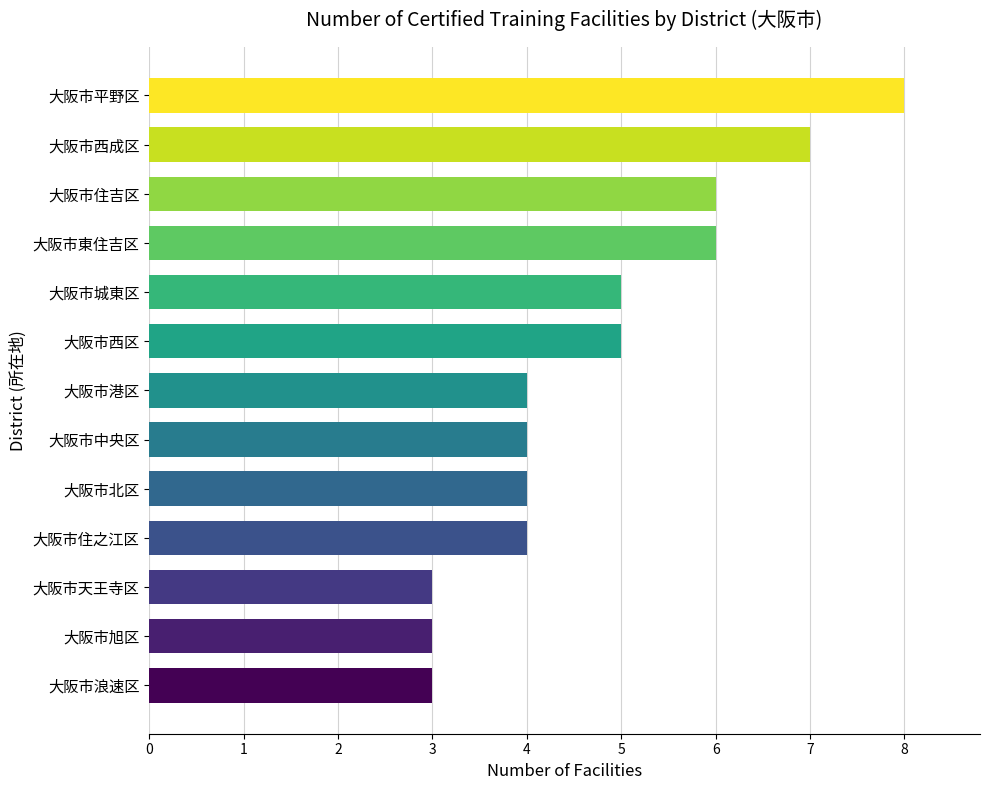

Approximately how many times larger is the value at 大阪市東住吉区 compared to 大阪市港区?

1.5